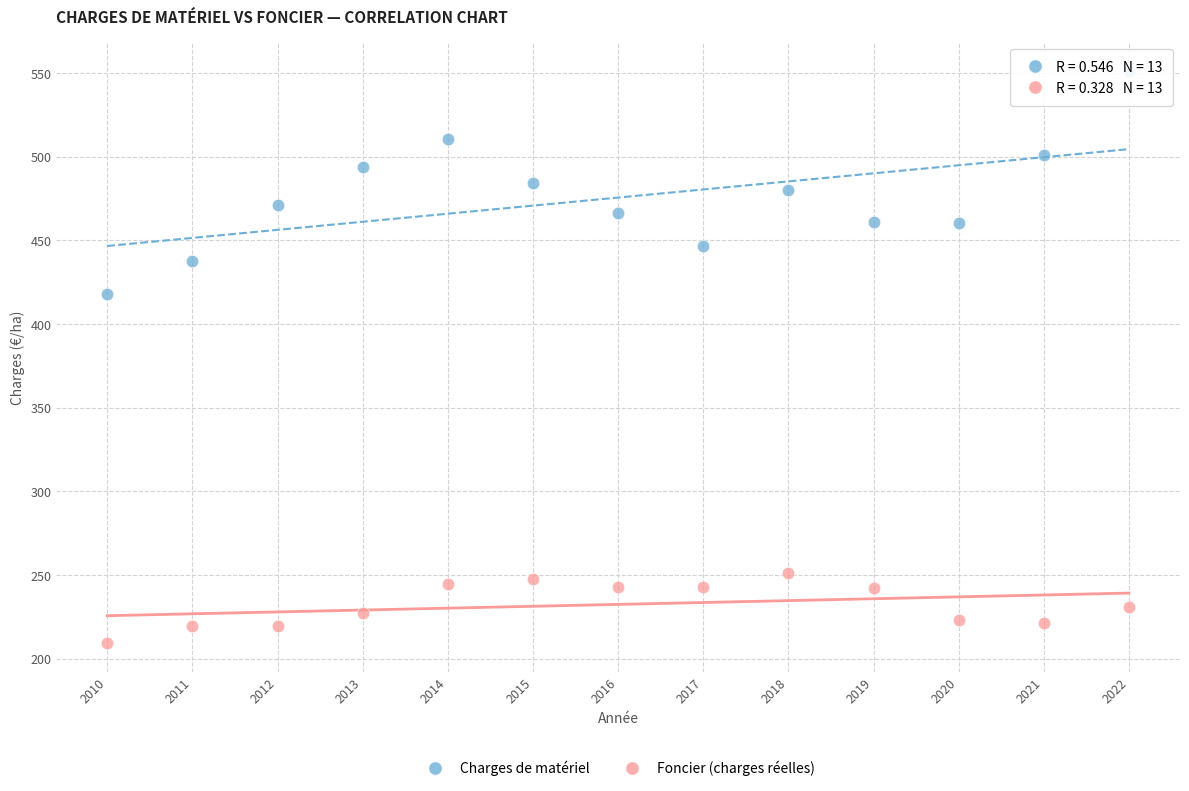

Which series contains the lowest Y value?

Foncier (charges réelles)